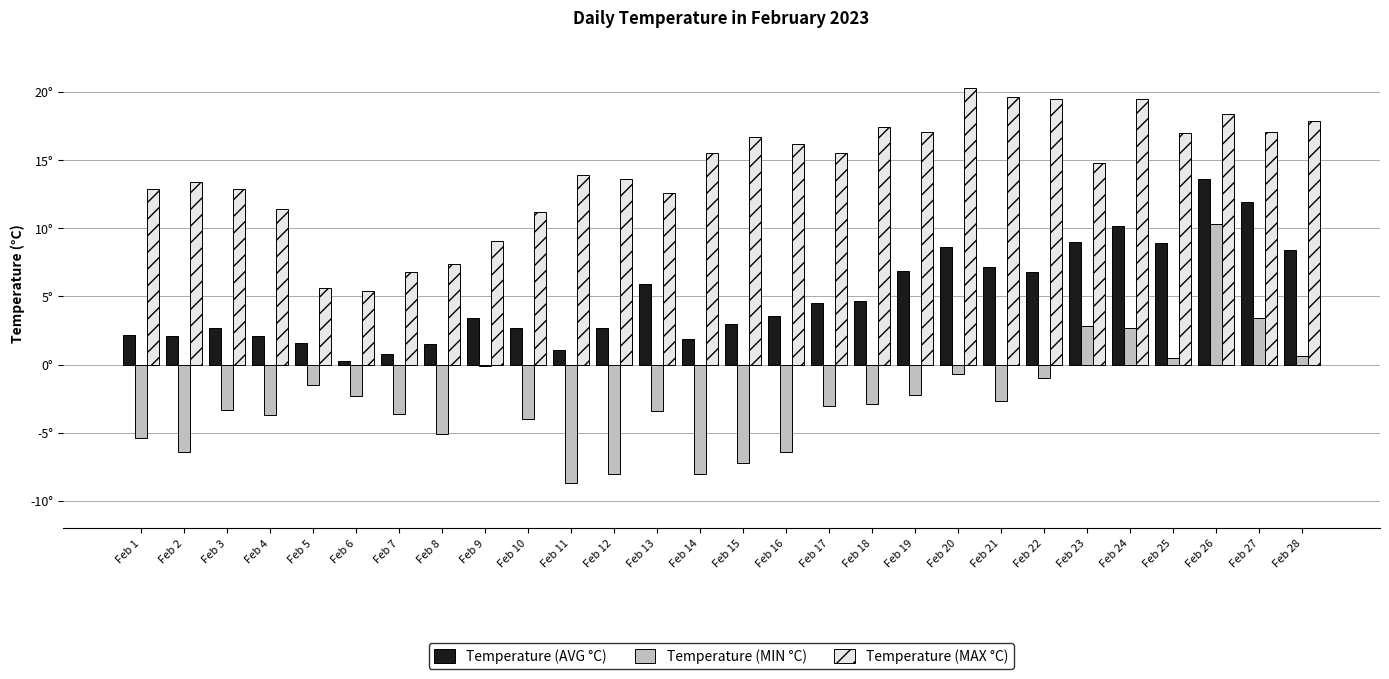

List the labels in order of Temperature (MIN °C) value, smallest first.

Feb 11, Feb 12, Feb 14, Feb 15, Feb 2, Feb 16, Feb 1, Feb 8, Feb 10, Feb 4, Feb 7, Feb 13, Feb 3, Feb 17, Feb 18, Feb 21, Feb 6, Feb 19, Feb 5, Feb 22, Feb 20, Feb 9, Feb 25, Feb 28, Feb 24, Feb 23, Feb 27, Feb 26